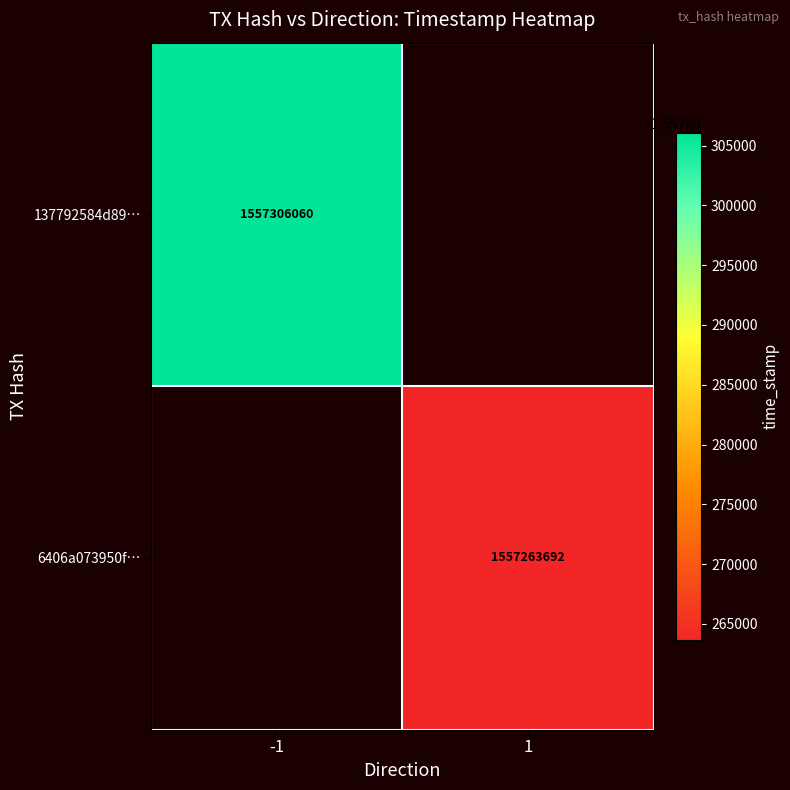

True or false: 6406a073950f… has a value of 468993209 at 1.

False